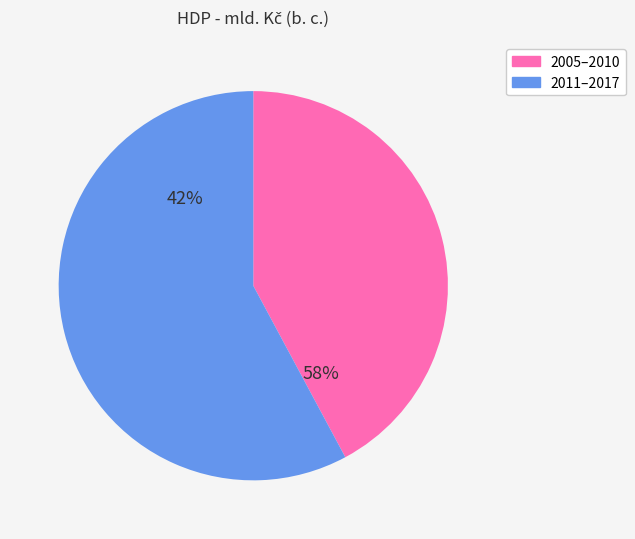

Do 2015 and 2017 together represent more than half of the pie?

No